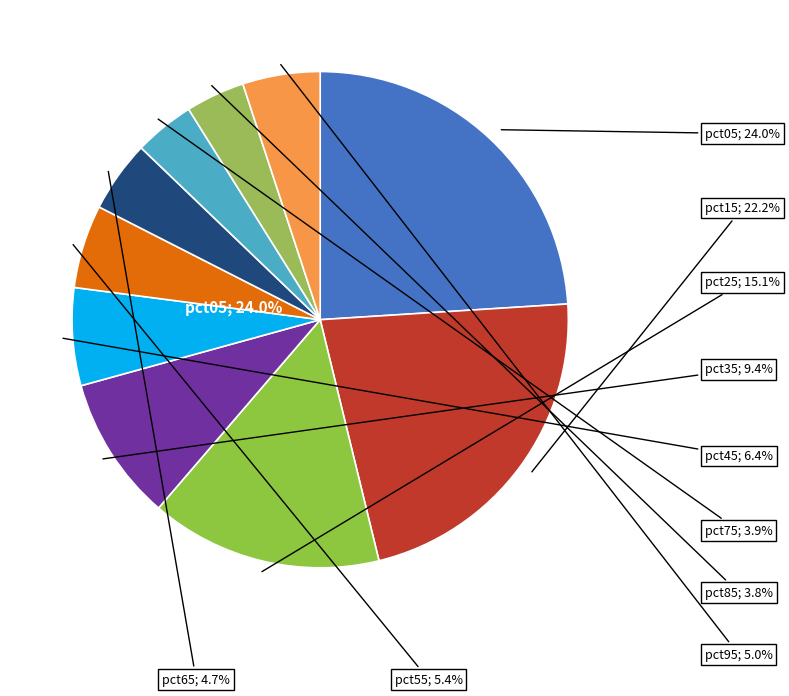

To the nearest percent, what portion does pct75 represent?

4%